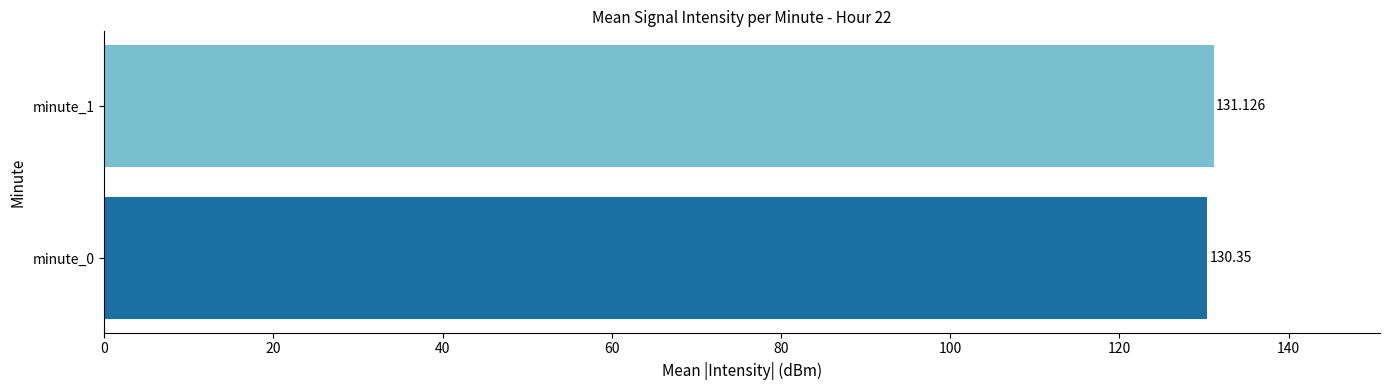

What is the maximum value shown in the chart?

131.1